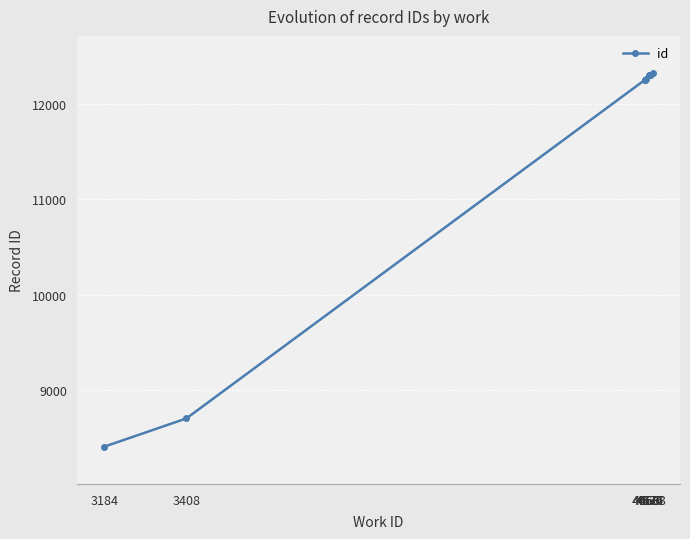

Where is the data nearest to the value 10365?

3408